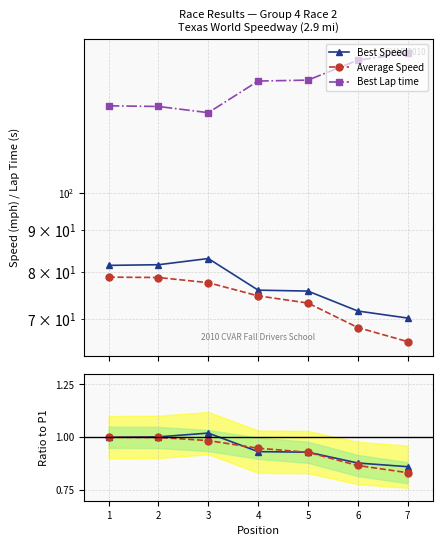

Is it true that Avg Speed ratio equals 1.8 at 3?

False